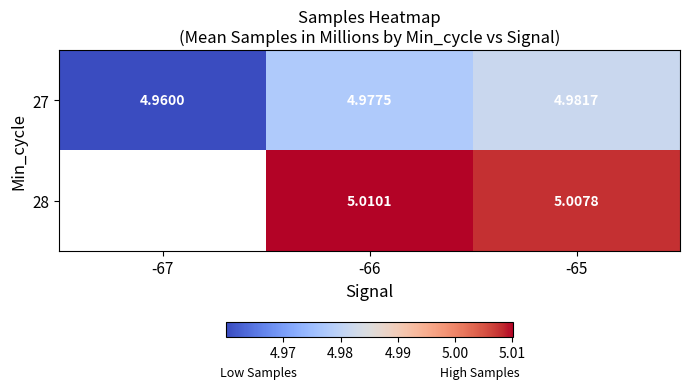

How many positive values does the 28 series have?

2